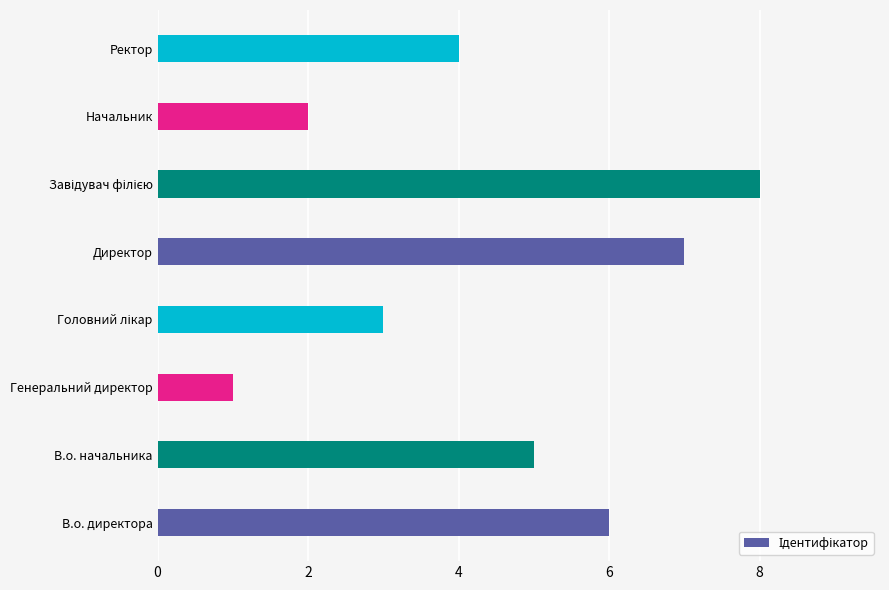

At which category does the chart reach its minimum across all series?

Генеральний директор